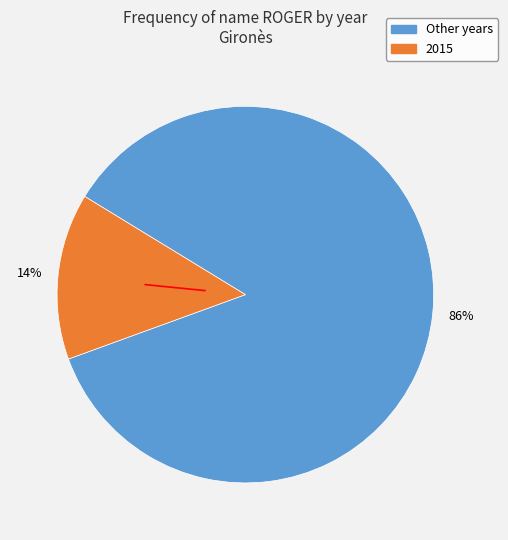

To the nearest percent, what is the average slice percentage?

50%